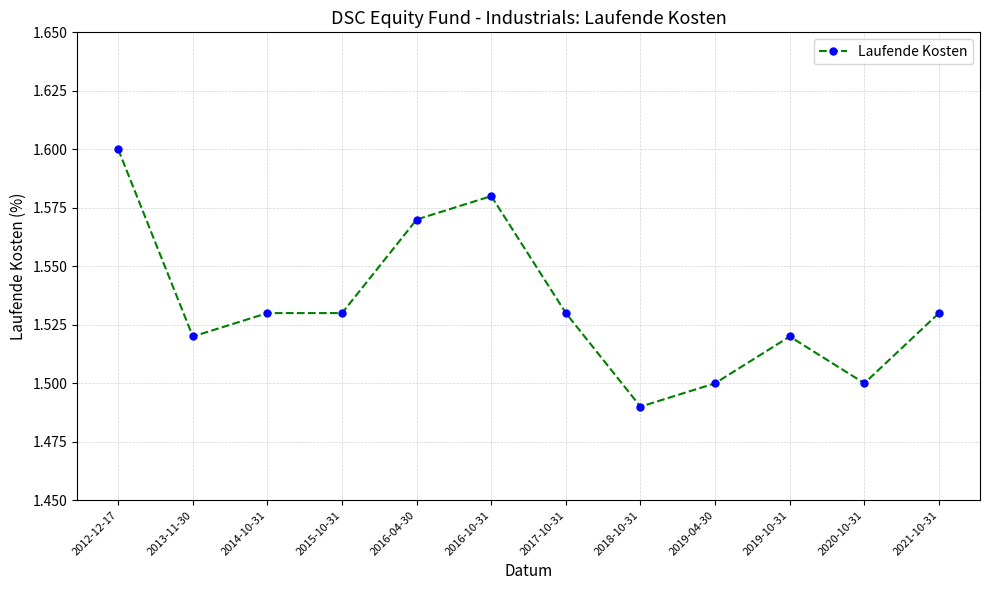

What is the ratio of the value at 2019-10-31 to the value at 2019-04-30?

1.0